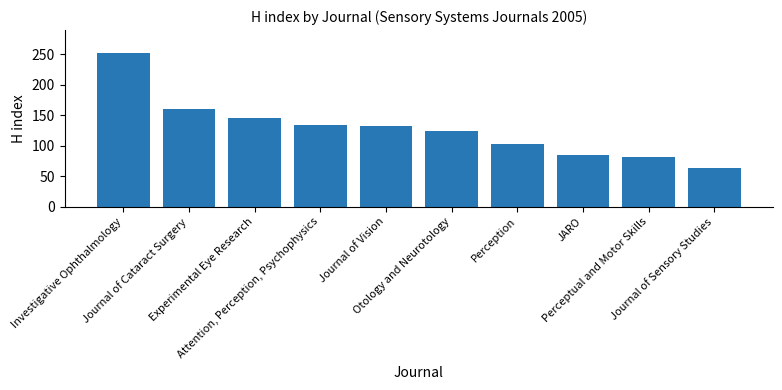

What is the average value?

128